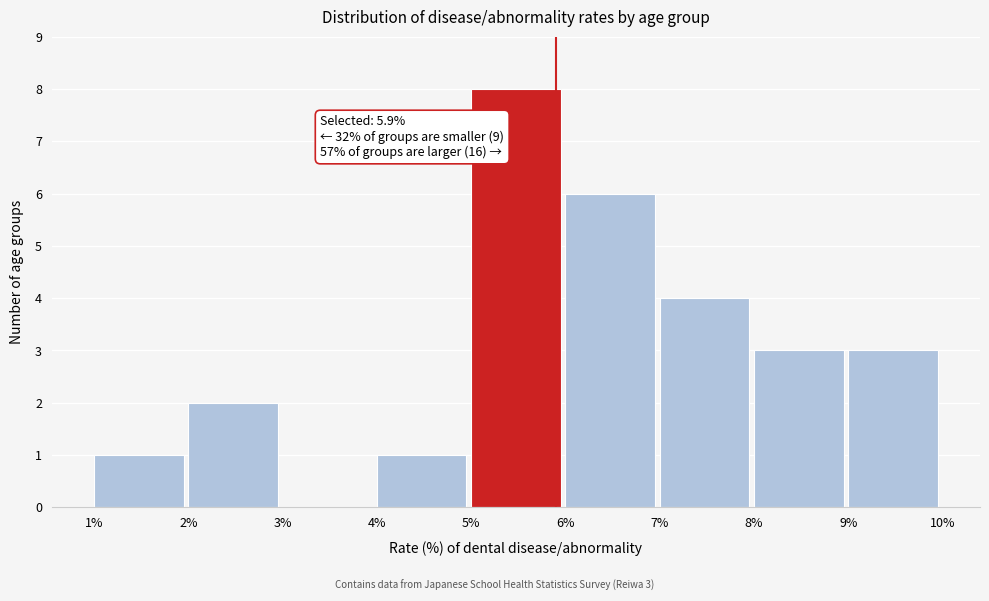

Over which range of the x-axis is the bar tallest?

5% to 6%